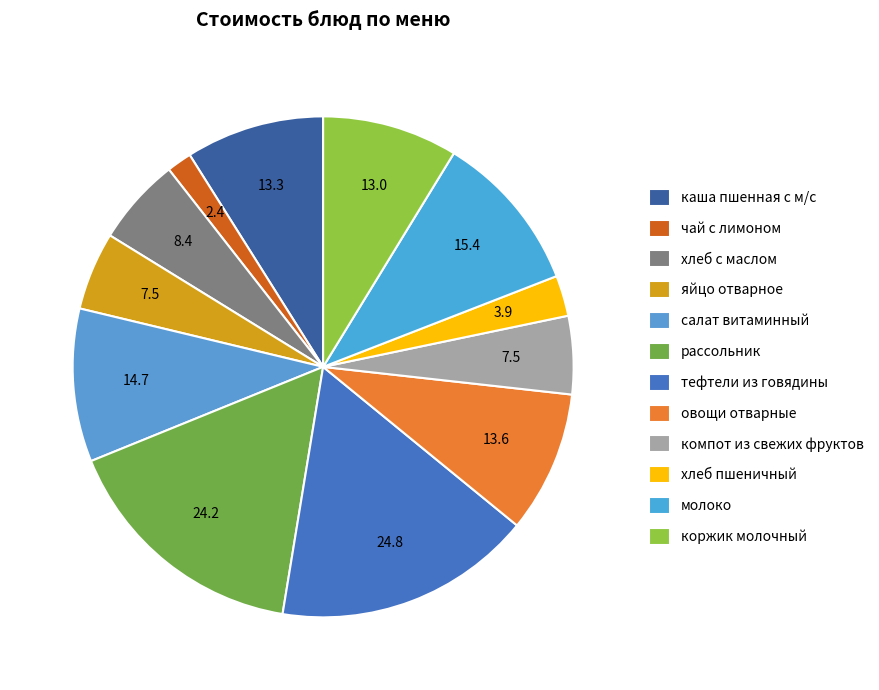

What is the largest slice in the pie chart?

тефтели из говядины